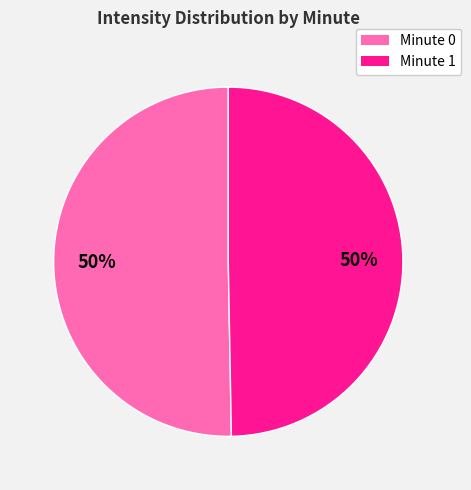

Does 5 represent more than half of the total?

No